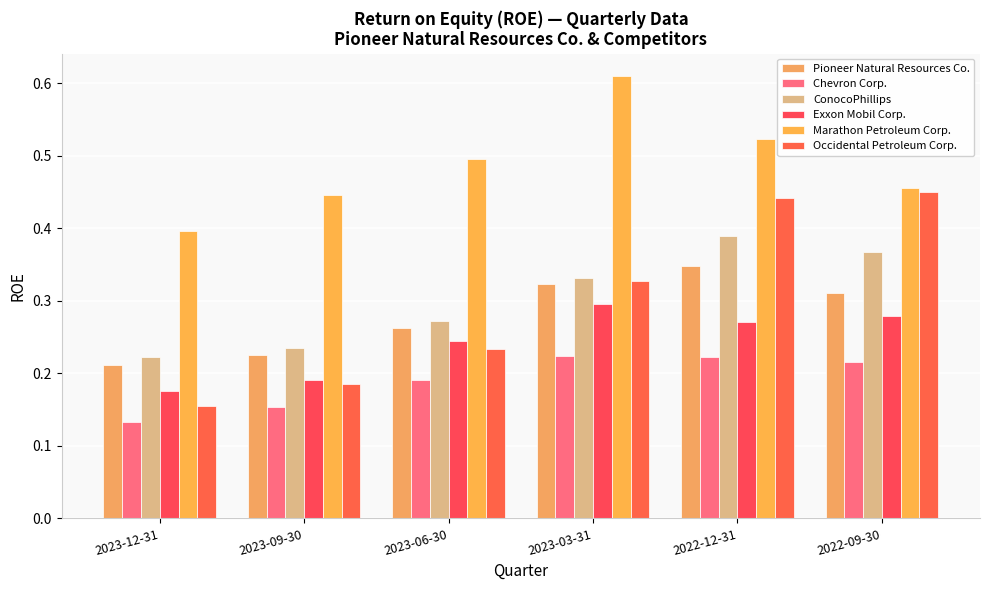

What is the label of the 2nd bar from the left?

2023-09-30